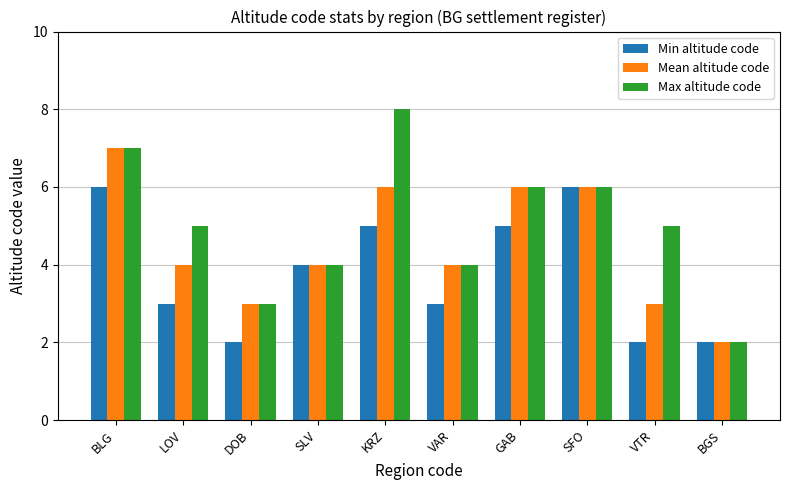

What is the label of the 4th bar from the left?

SLV